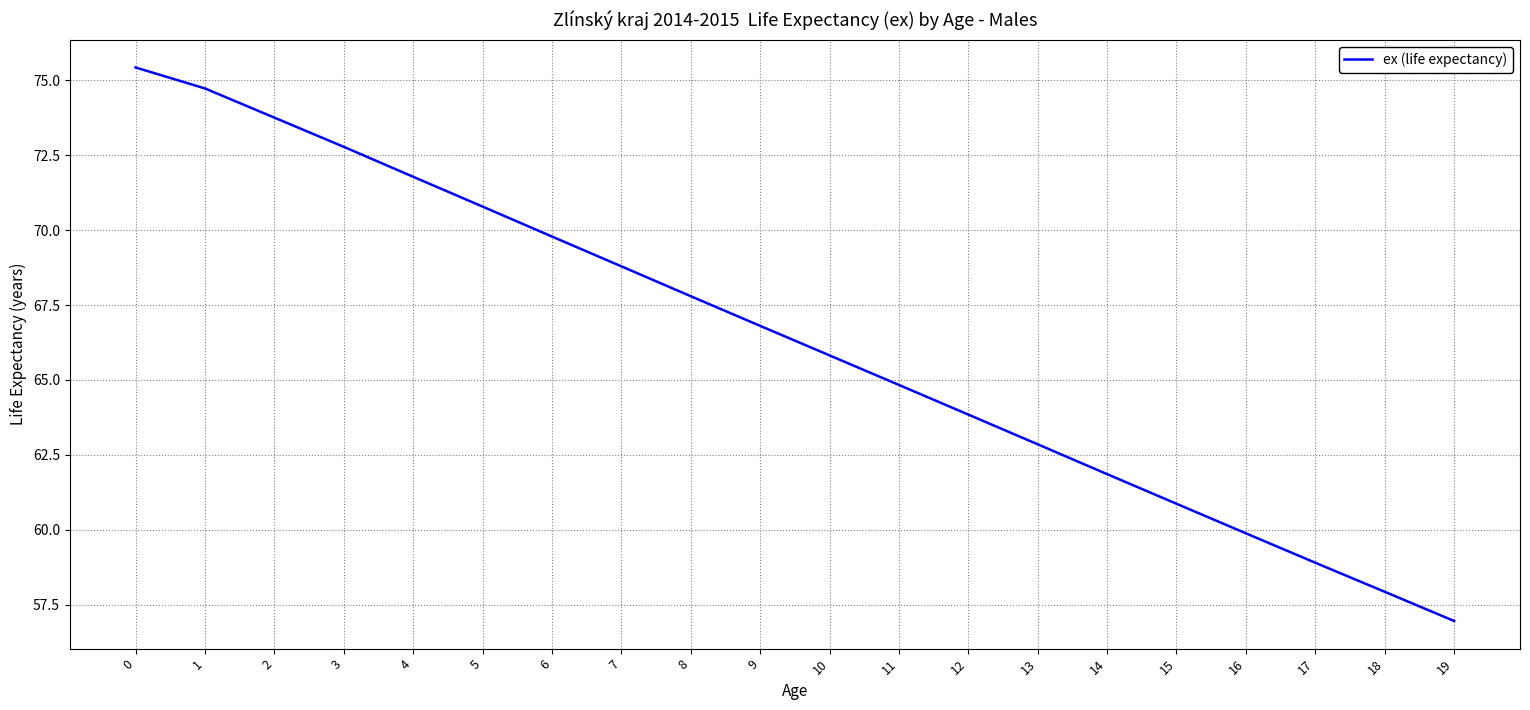

What is the change in value from 8 to 19?

-10.8